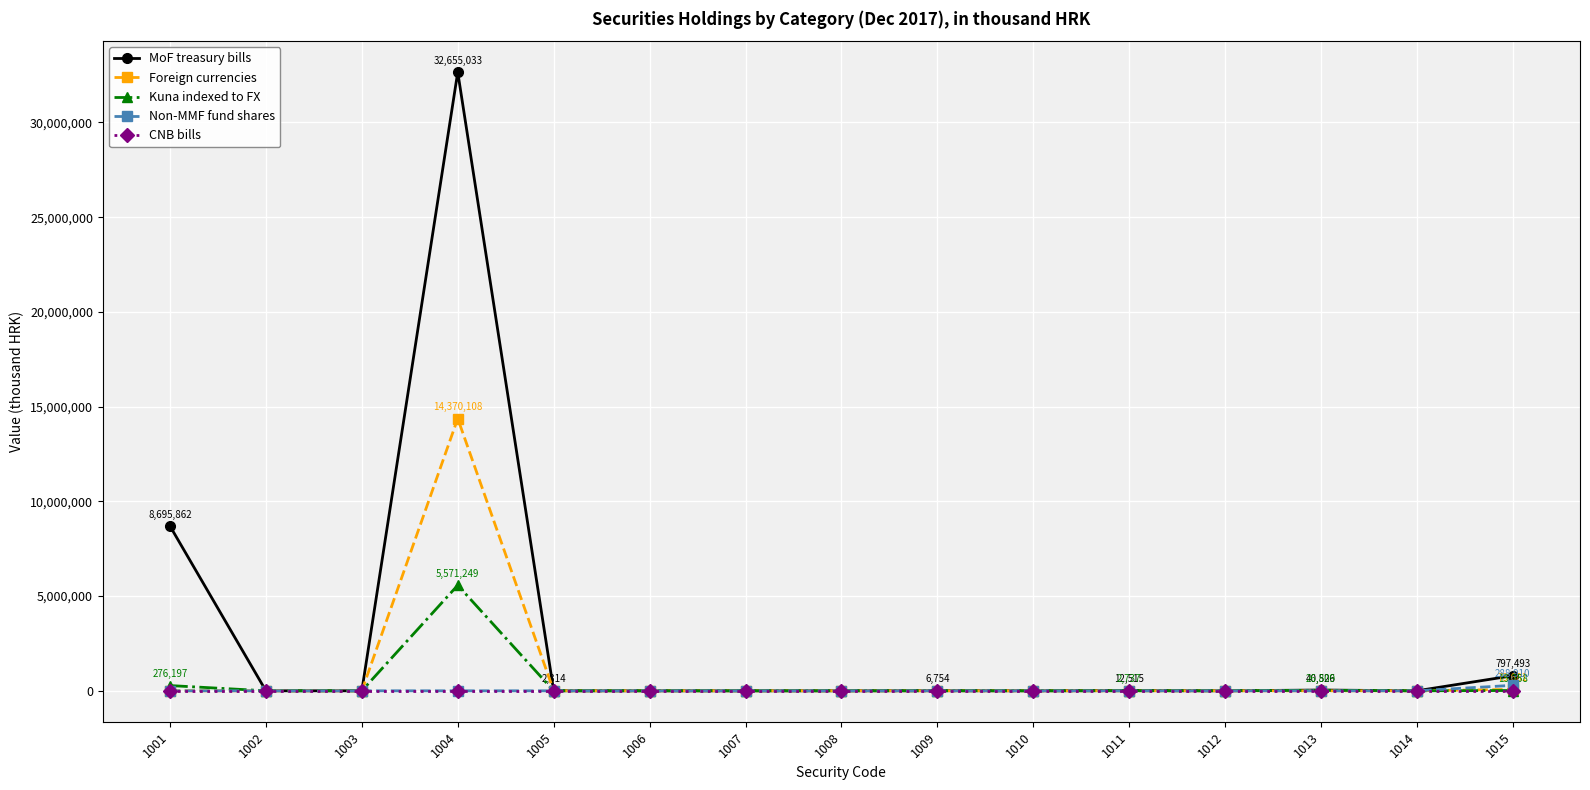

Rank the series by their maximum value, from lowest to highest.

CNB bills, Non-MMF fund shares, Kuna indexed to FX, Foreign currencies, MoF treasury bills